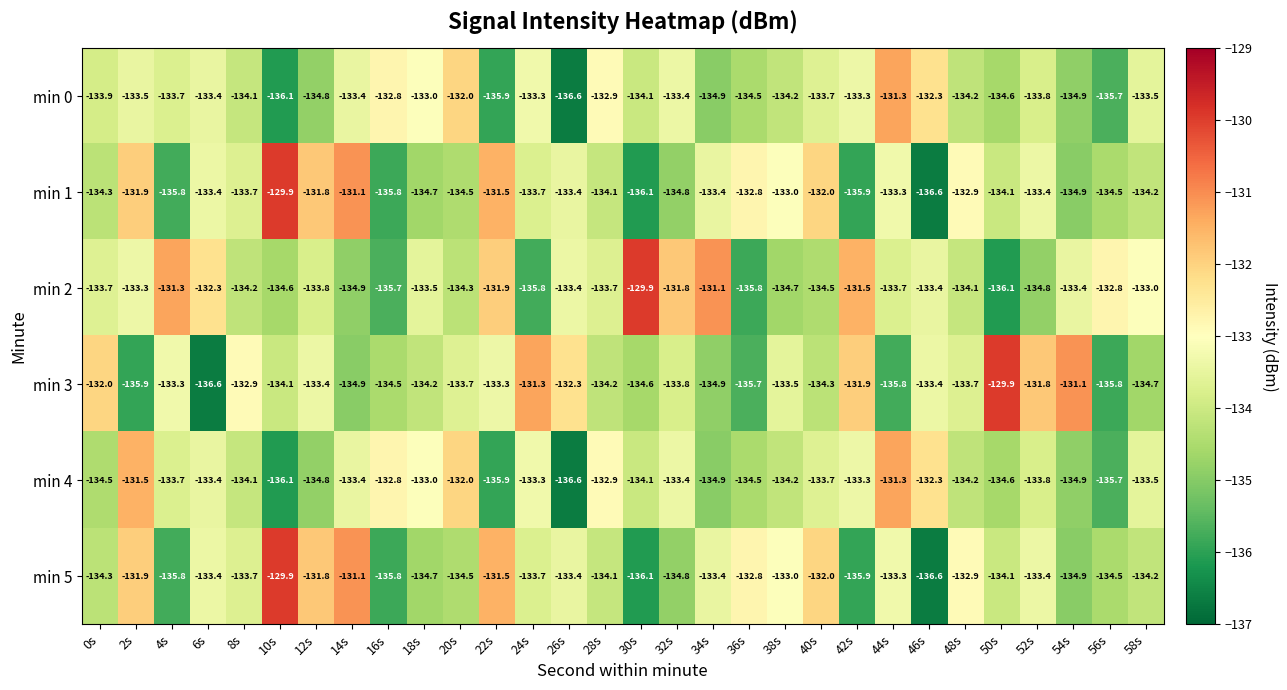

Where is min 3 nearest to the value -133?

8s